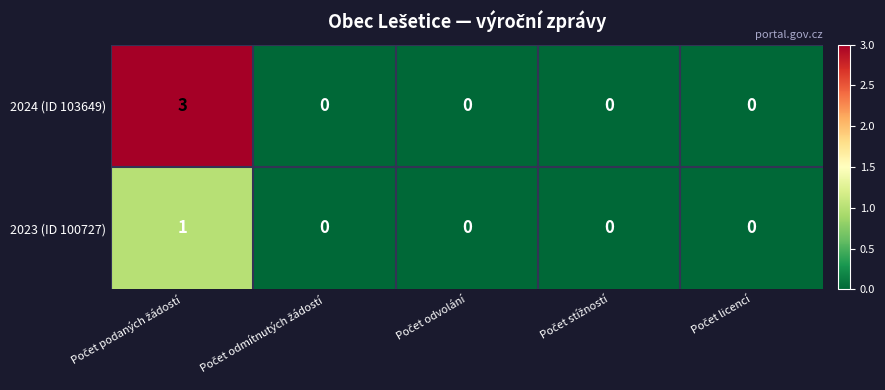

Which series has the largest range (max minus min)?

2024 (ID 103649)